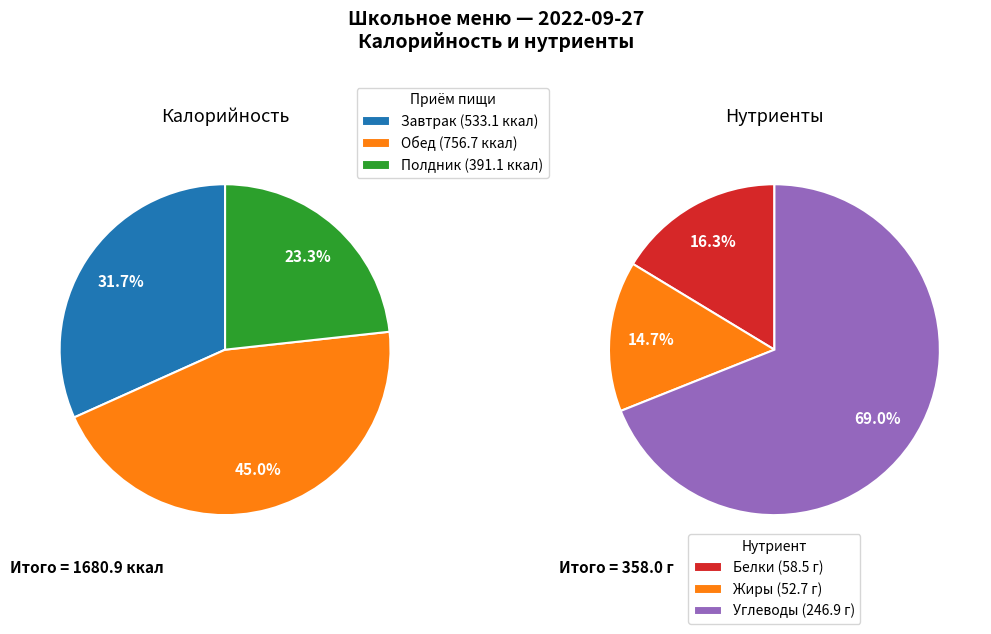

Which slice is the largest?

Обед